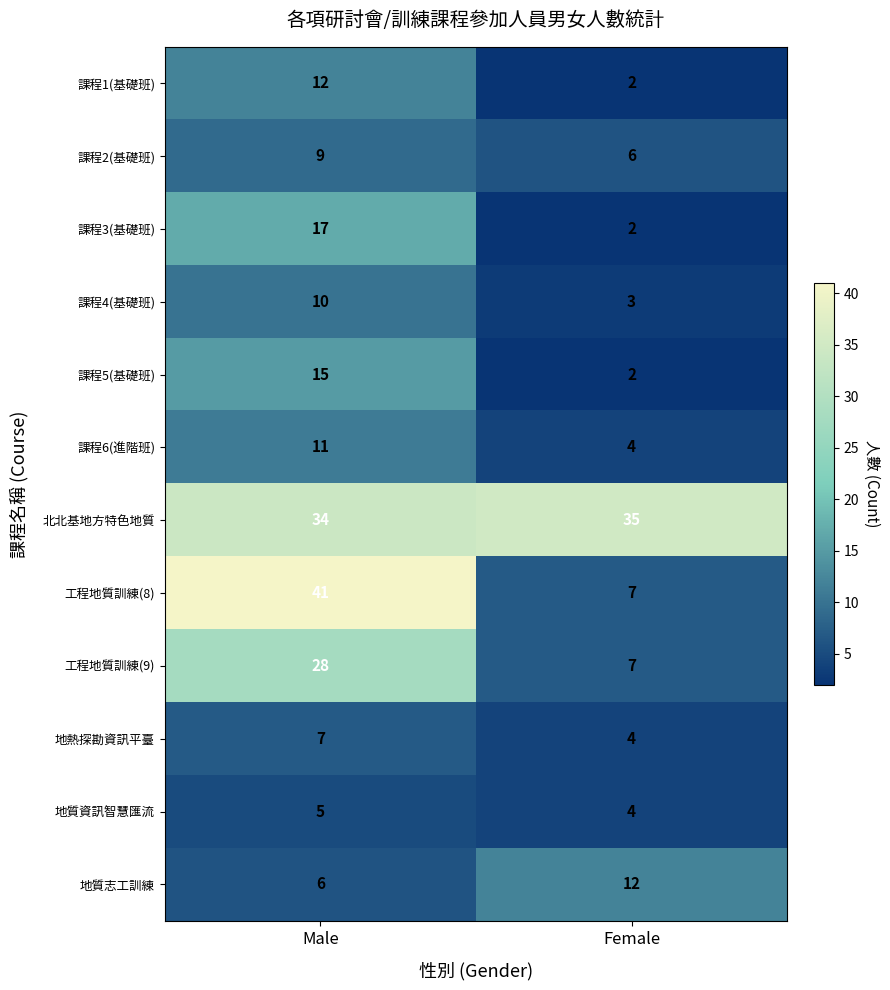

What is the total value across all series at Male?

195